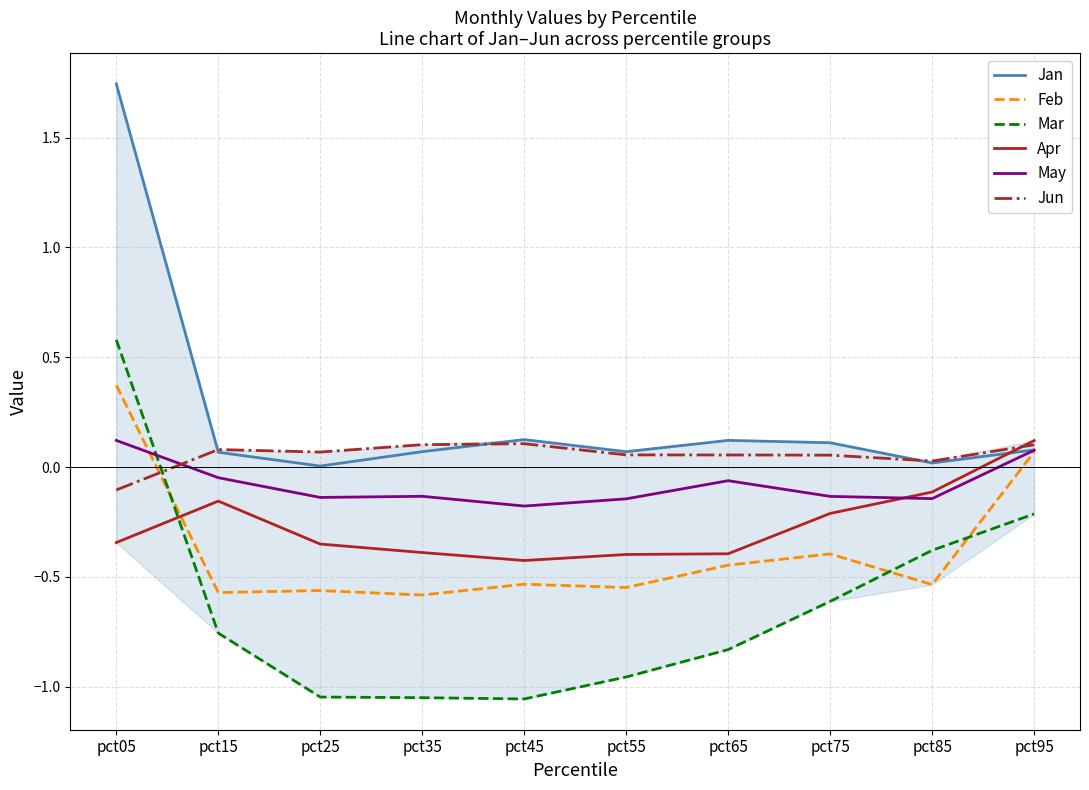

Is the value of May at pct55 greater than the value of Feb at pct35?

Yes